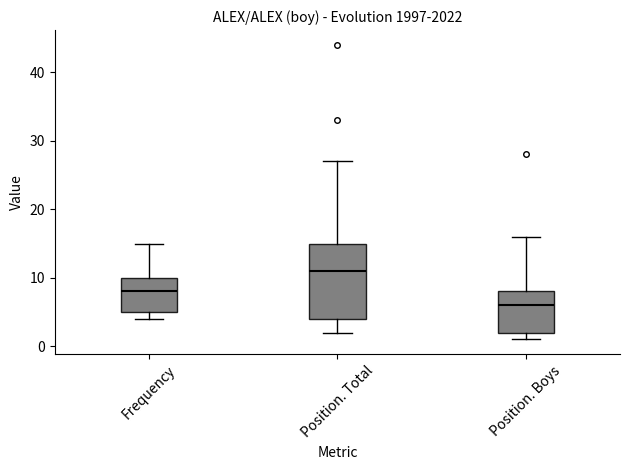

Where does the upper whisker of the box for Position. Boys end on the y-axis? The values are not printed on the chart, so give them approximately, as read against the axis.

16